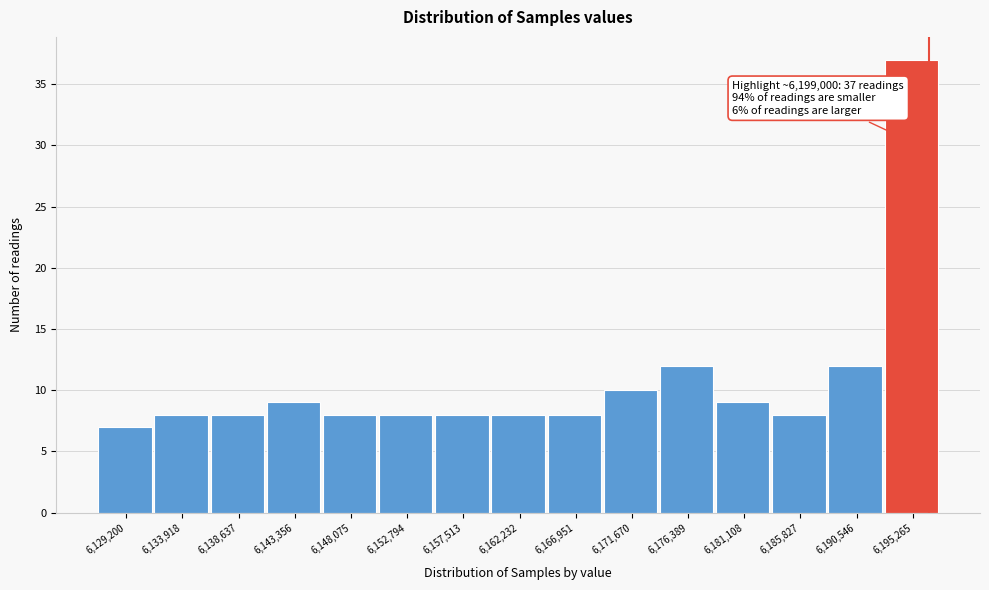

Reading left to right, what are all the values shown in this chart?

6,129,200=7	6,133,918=8	6,138,637=8	6,143,356=9	6,148,075=8	6,152,794=8	6,157,513=8	6,162,232=8	6,166,951=8	6,171,670=10	6,176,389=12	6,181,108=9	6,185,827=8	6,190,546=12	6,195,265=37